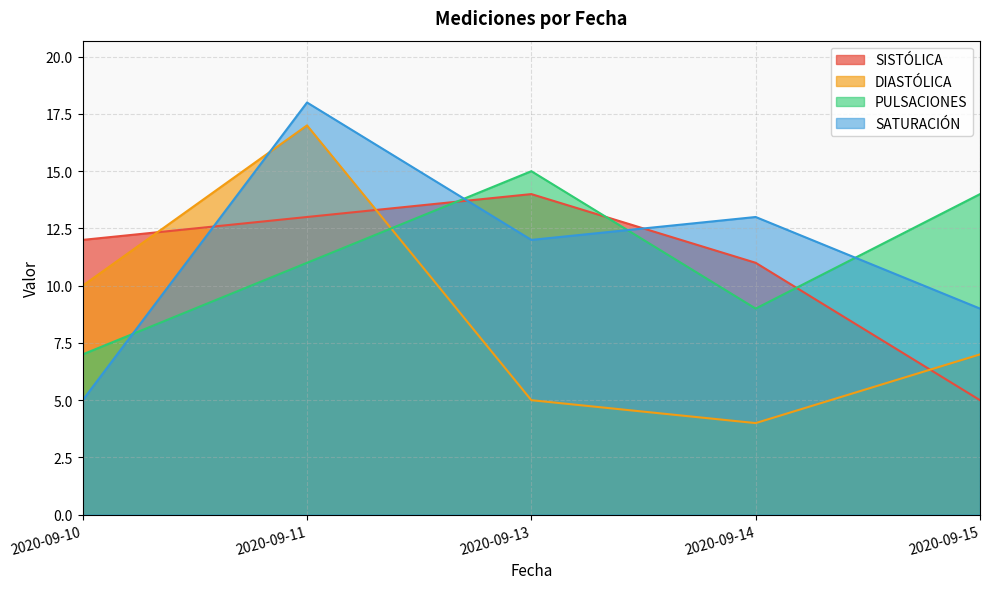

List the series in order of their peak value, lowest first.

SISTÓLICA, PULSACIONES, DIASTÓLICA, SATURACIÓN